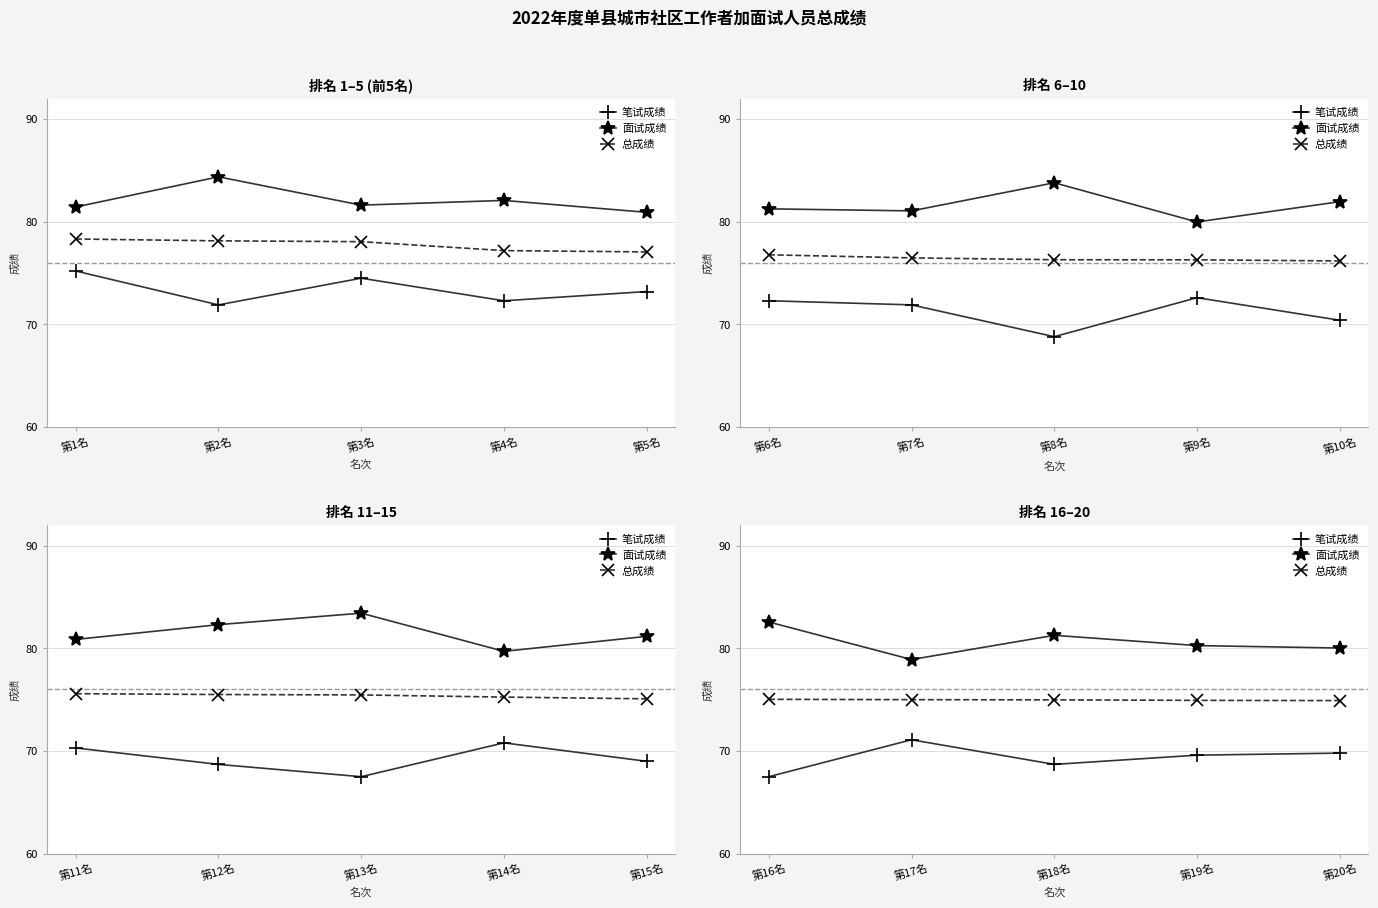

What is the average value of the 笔试成绩 series?

69.3